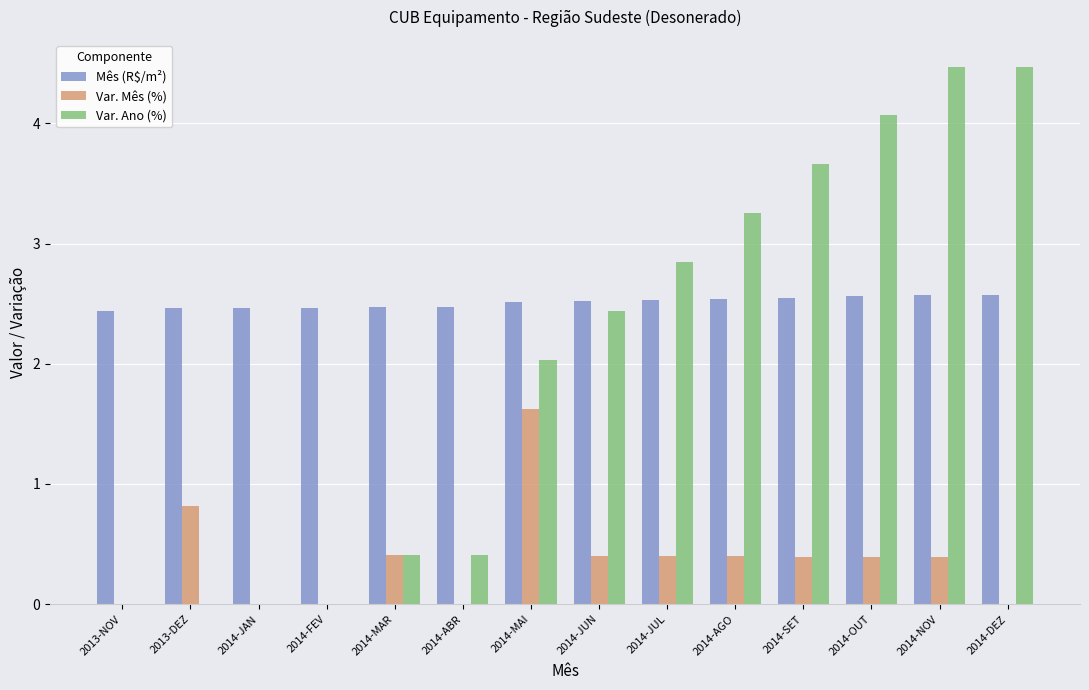

How many Var. Mês (%) values are between 0 and 1?

13